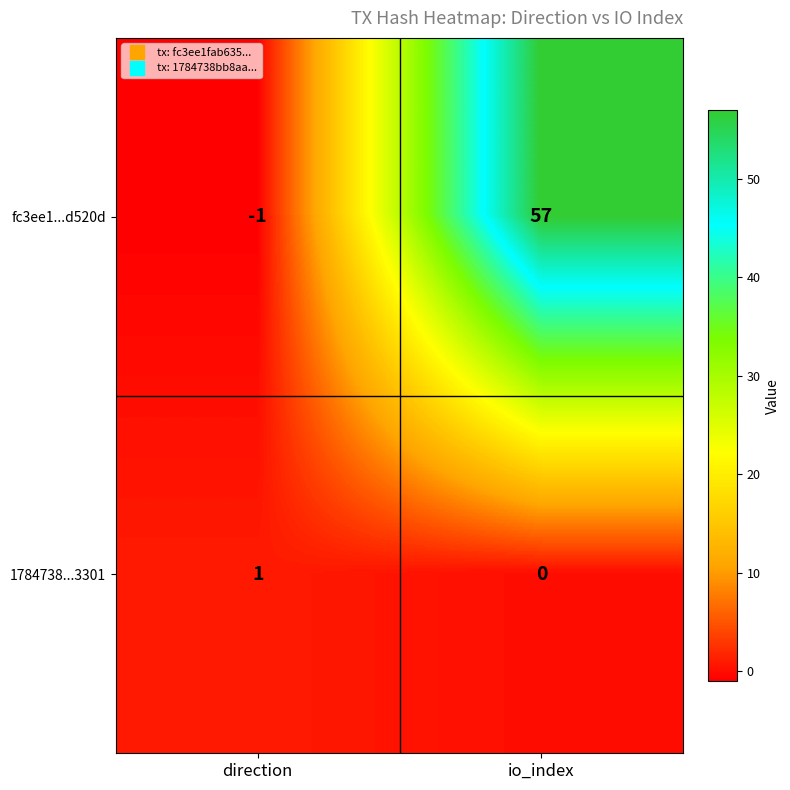

What is the sum of all fc3ee1...d520d values?

56